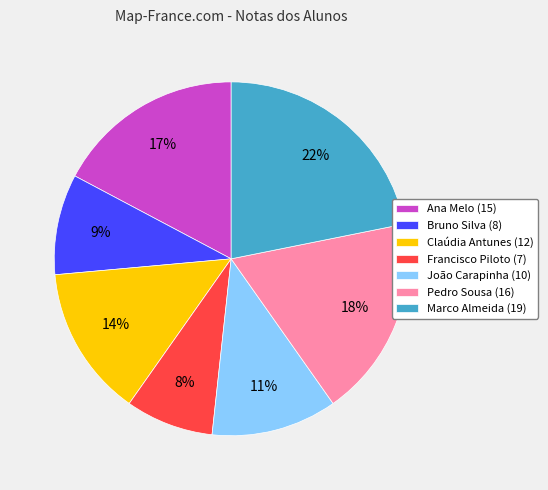

Between Claúdia Antunes and João Carapinha, which is larger?

Claúdia Antunes